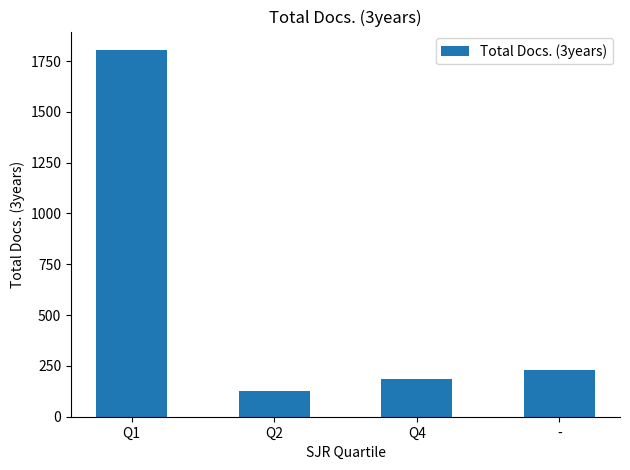

At which category does the chart reach its minimum across all series?

Q2